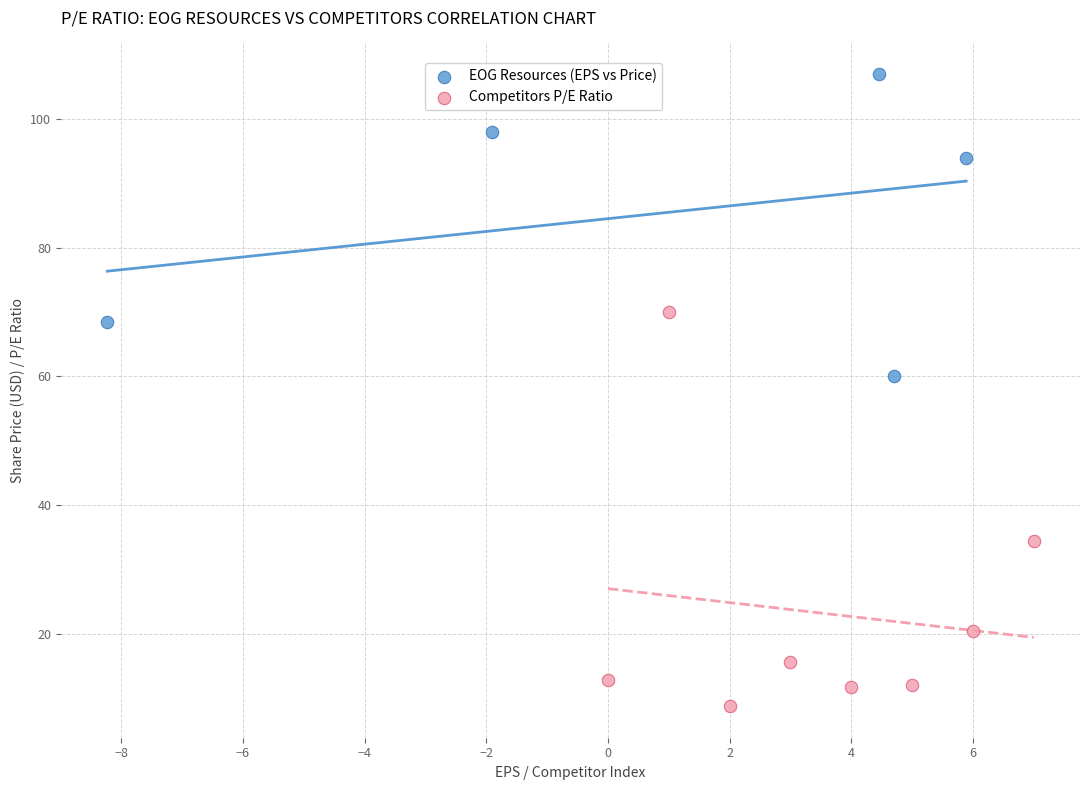

Which series contains the lowest Y value?

Competitors P/E Ratio